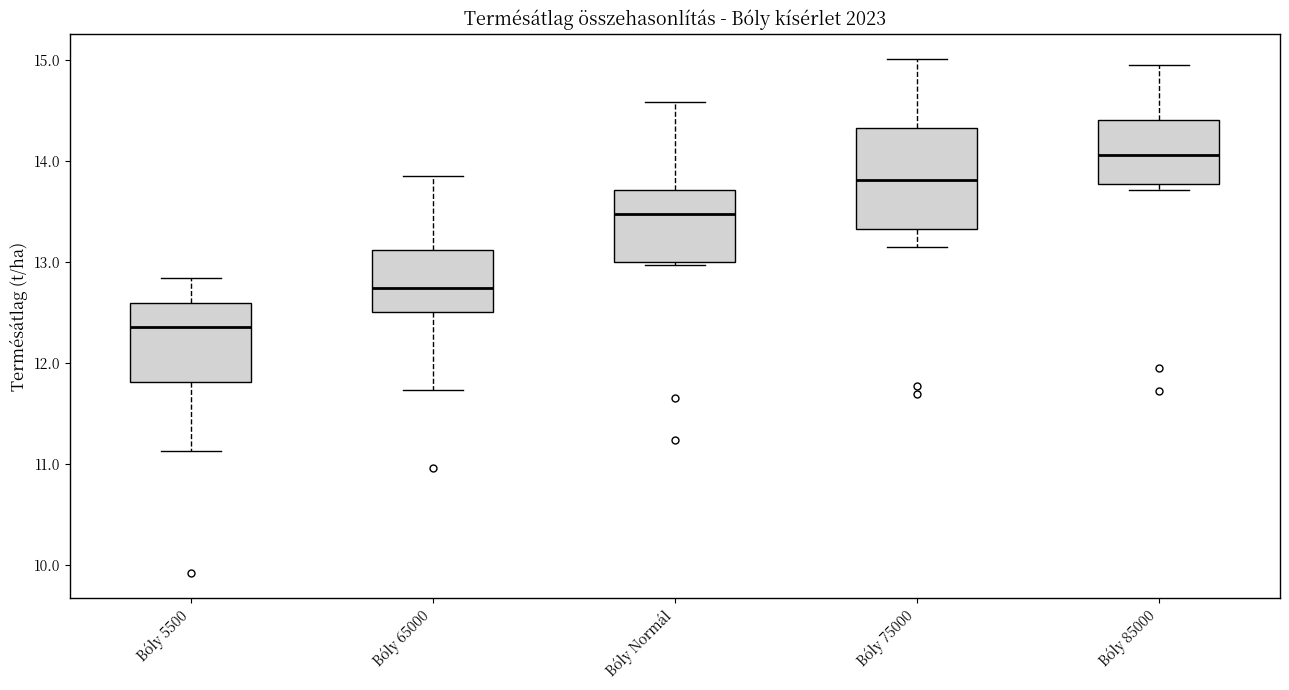

Where is the upper edge of the box for Bóly 5500 on the y-axis? The values are not printed on the chart, so give them approximately, as read against the axis.

12.6